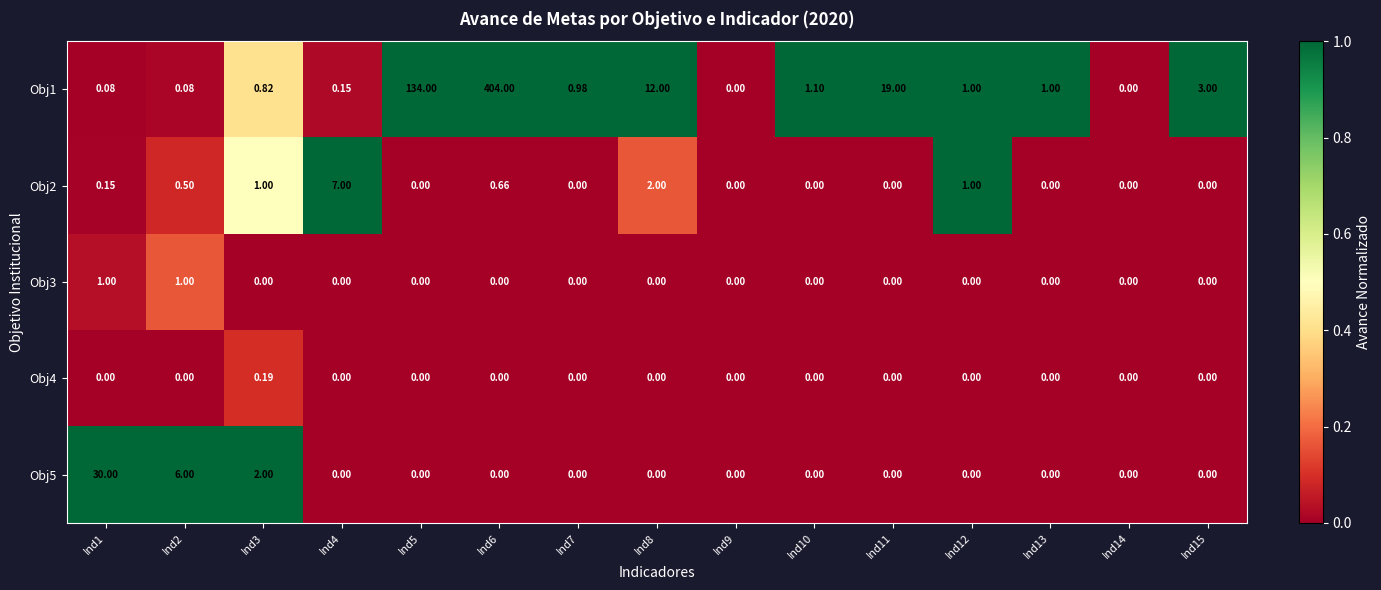

How many series are shown in this chart?

5